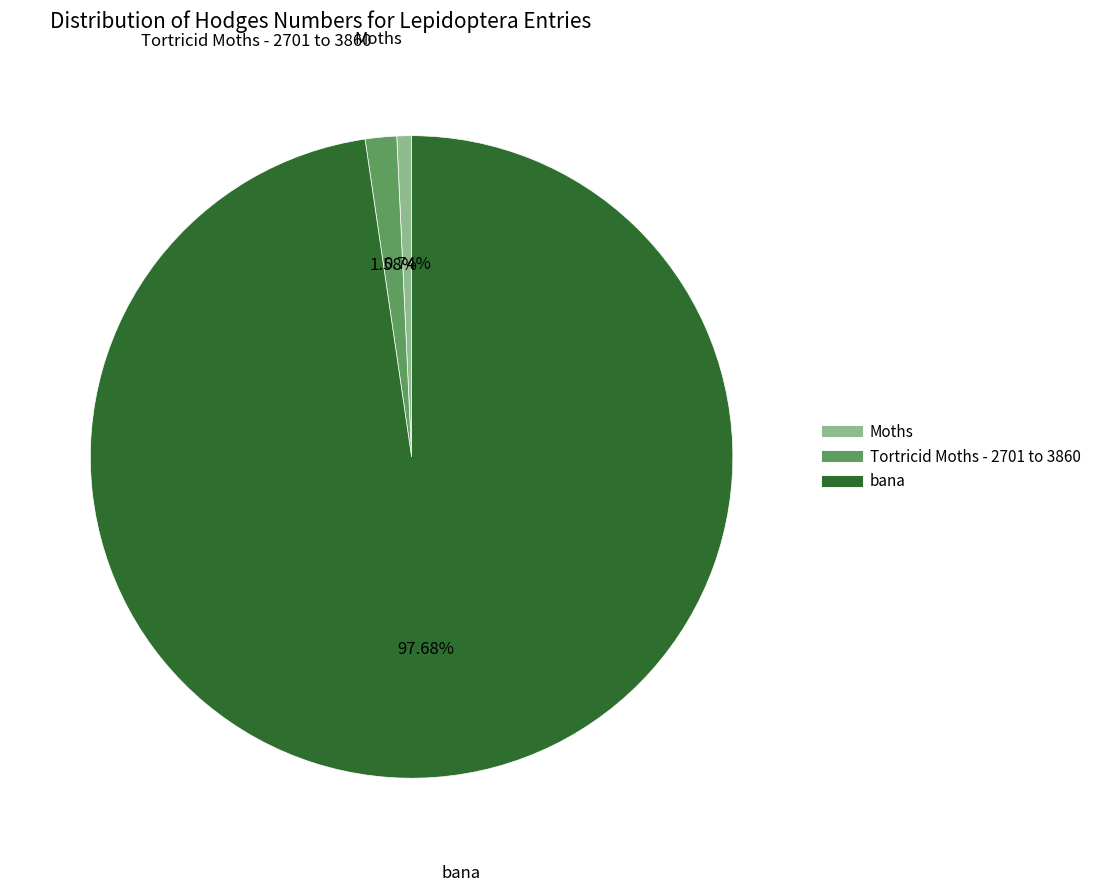

To the nearest percent, what percentage of the pie is bana?

98%